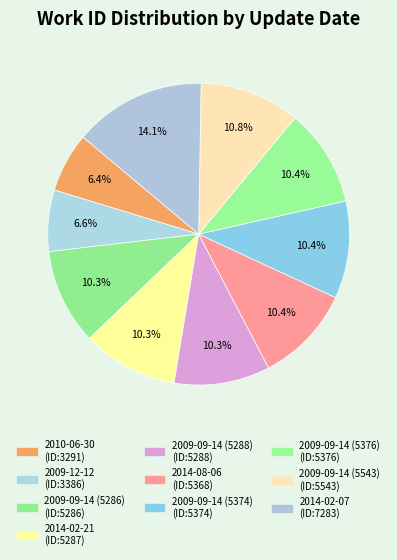

How many segments does this pie chart have?

10